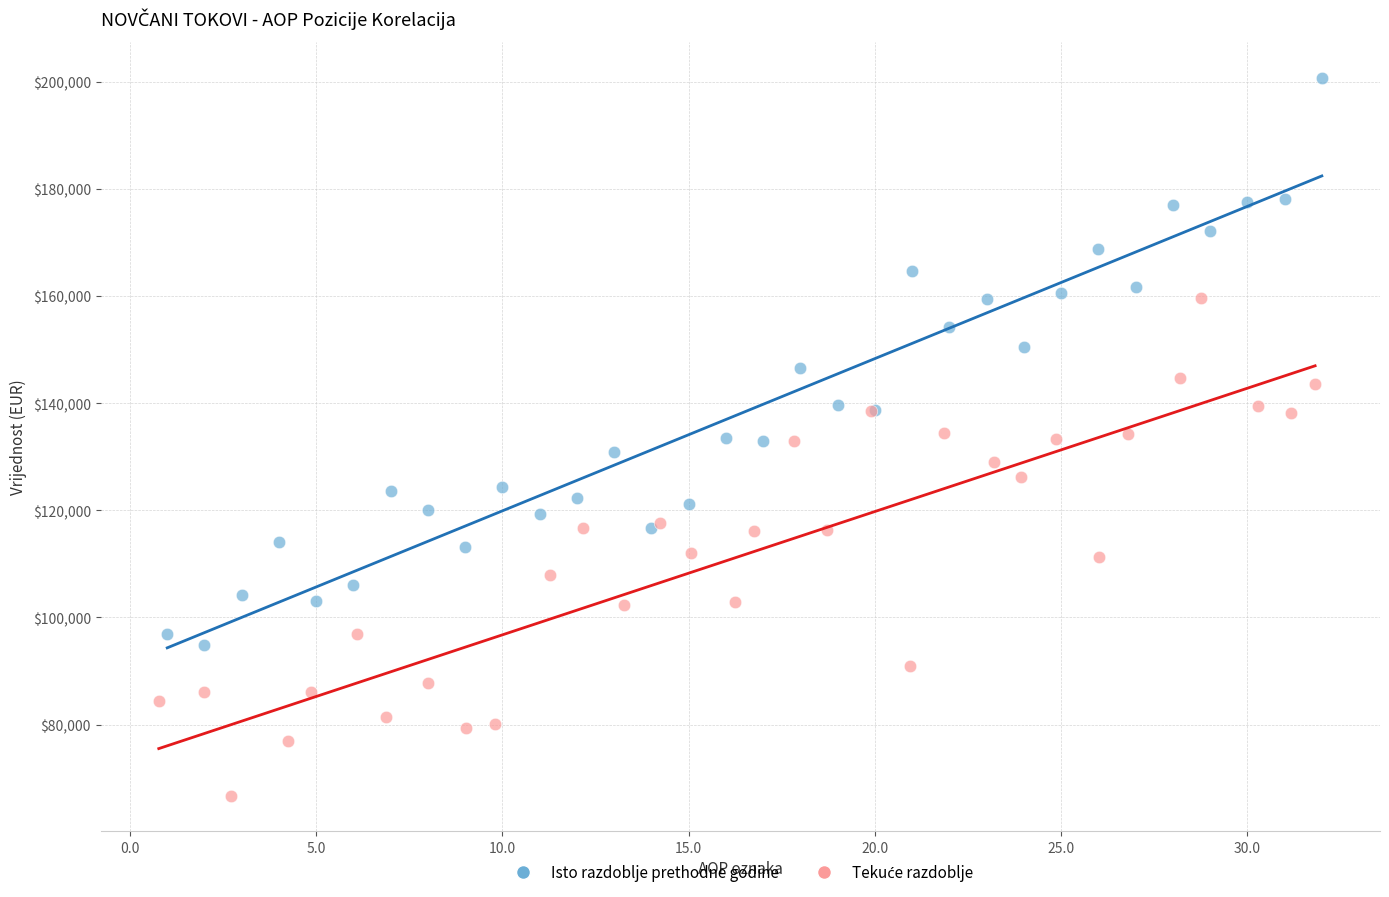

Which series has the largest Y range (max minus min)?

Isto razdoblje prethodne godine